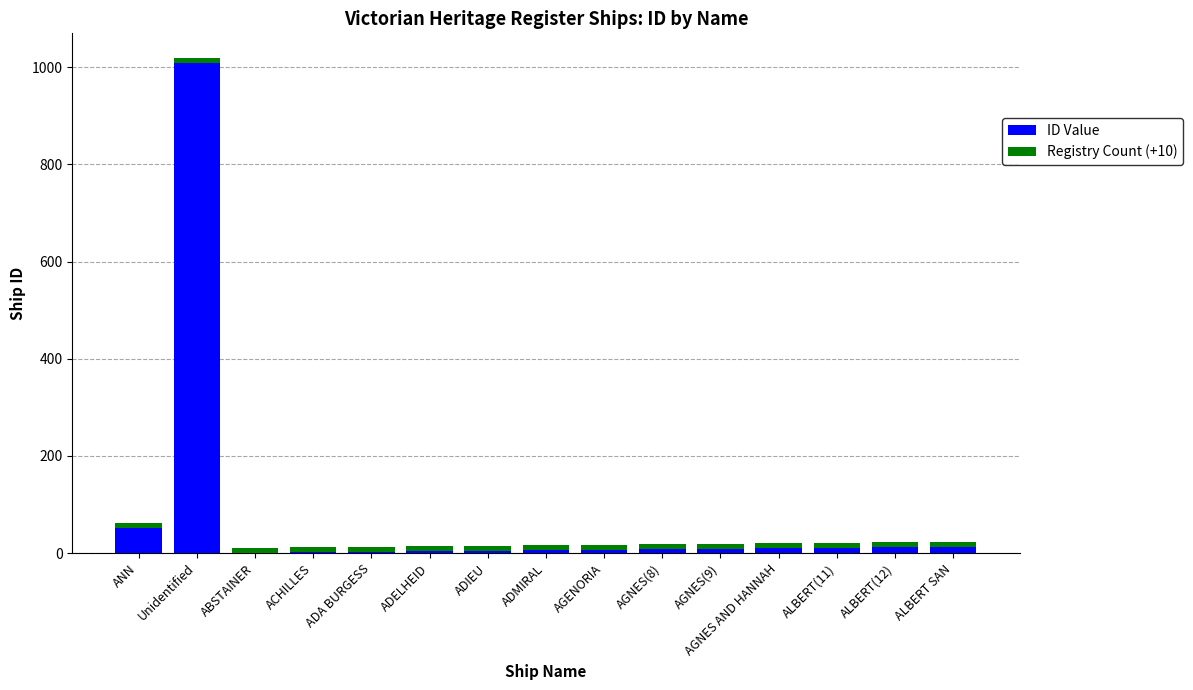

True or false: ID Value has a value of 318 at Unidentified.

False